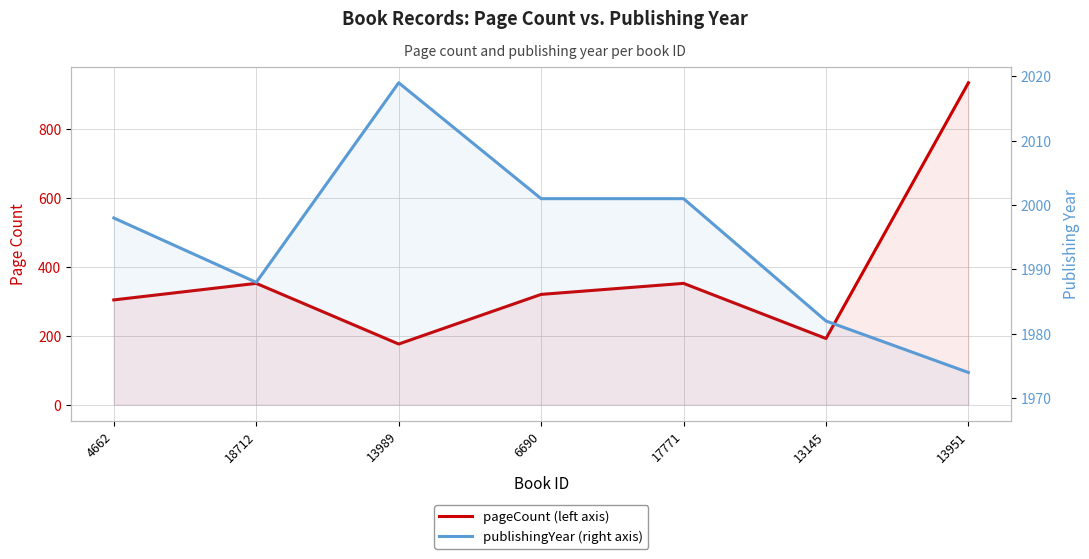

How many distinct data groups are displayed?

2